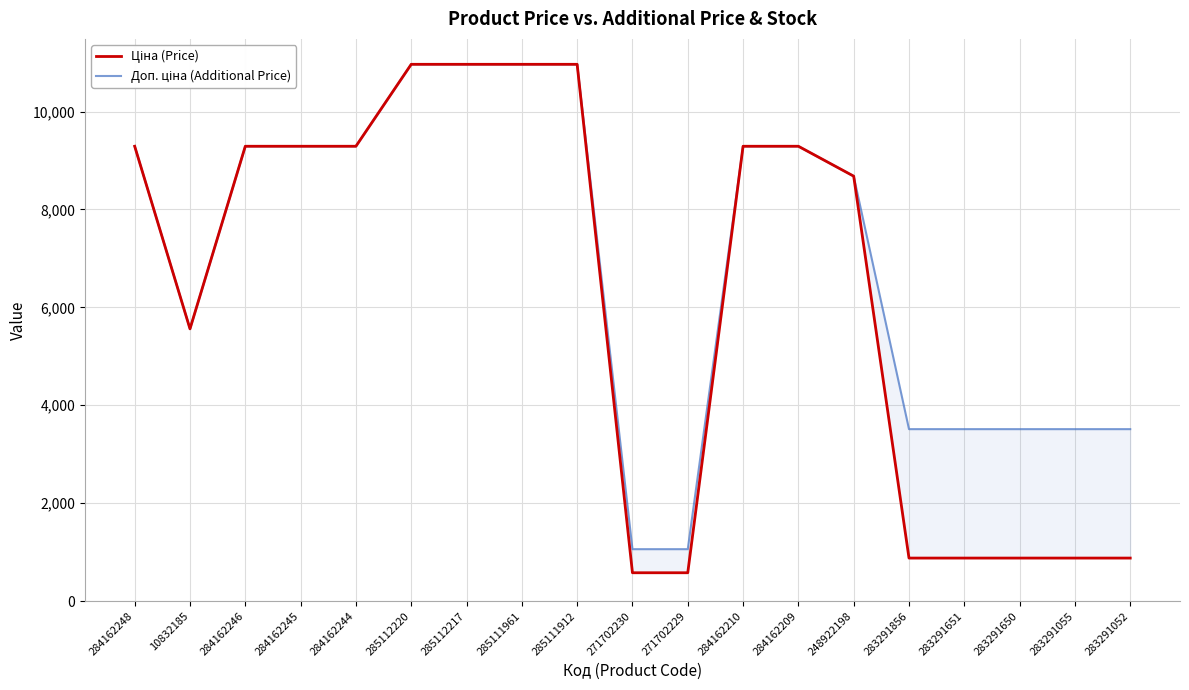

How many data points in Ціна (Price) are less than 9290?

9